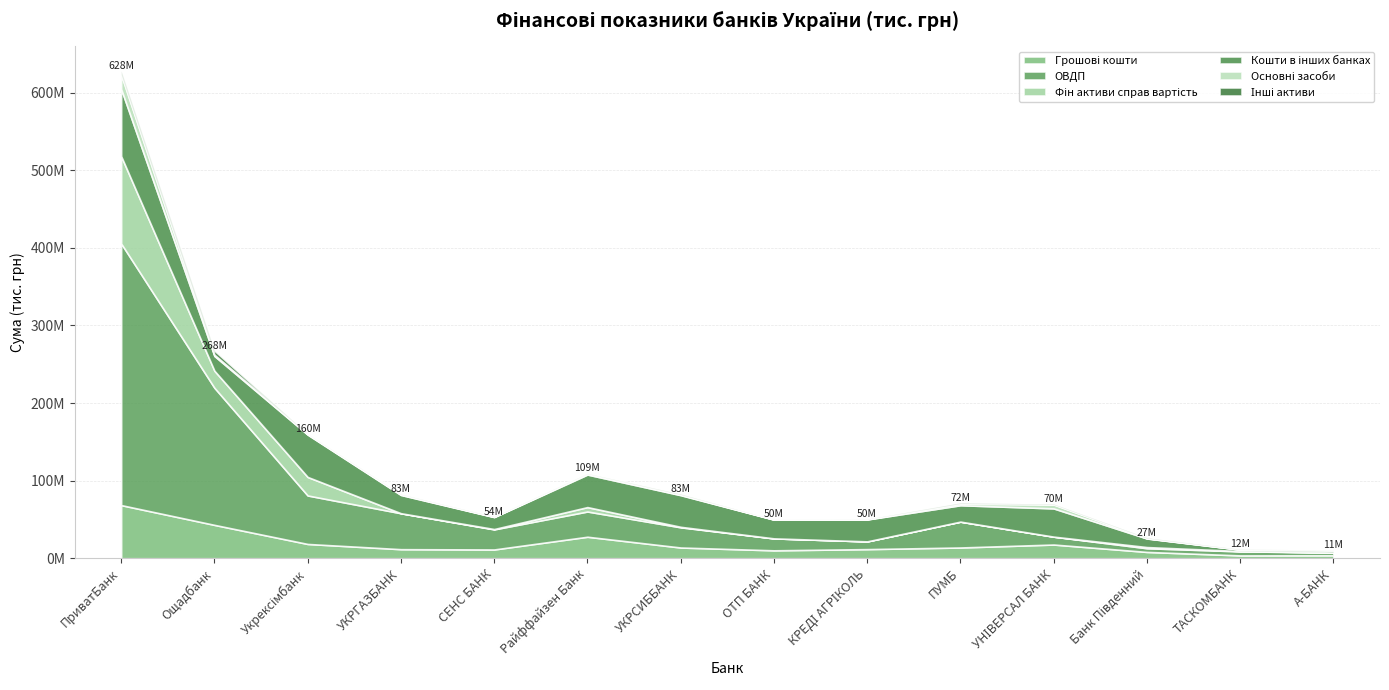

At which category does the chart reach its peak across all series?

ПриватБанк